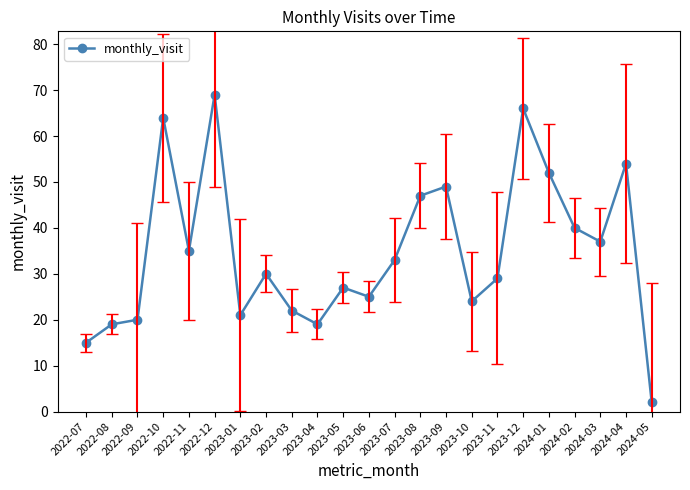

What position from the left is 2024-01?

19